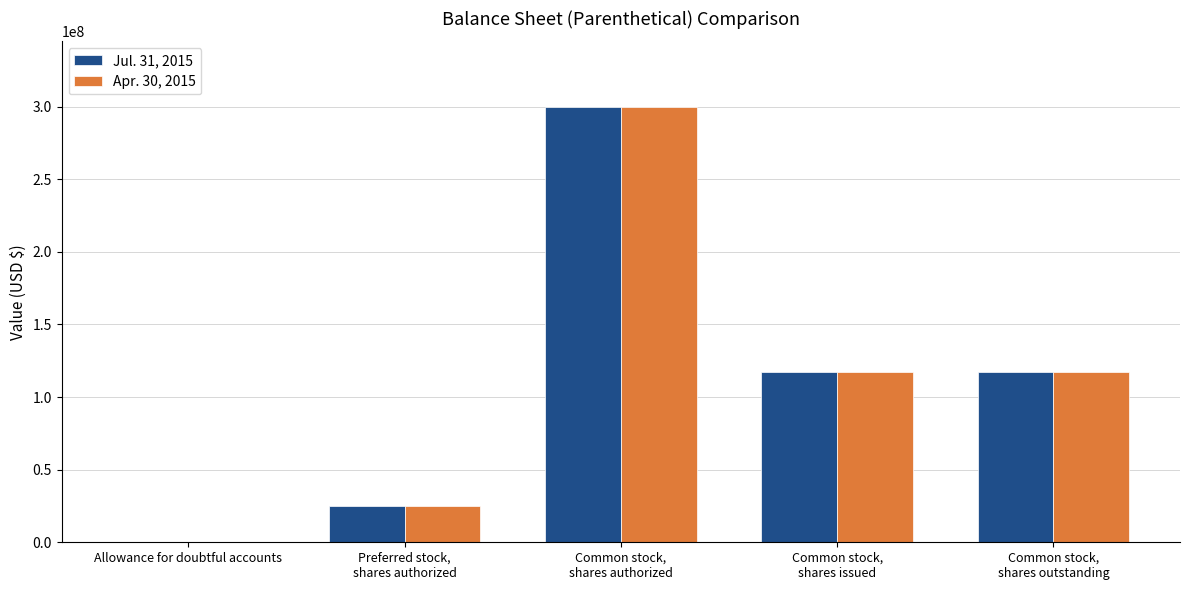

Reading right to left, what are all the values shown in this chart?

Jul. 31, 2015: 117611170	117611170	300000000	25000000	193630
Apr. 30, 2015: 117611170	117611170	300000000	25000000	182030